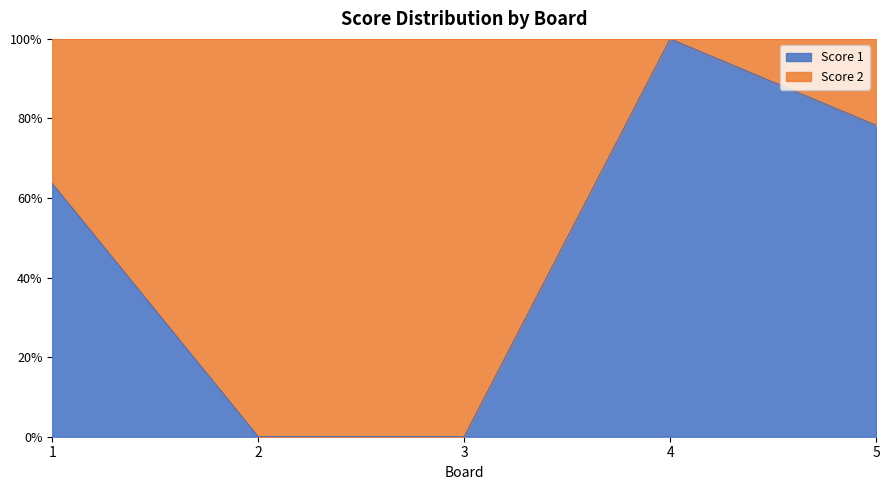

How many categories are shown in the chart?

5